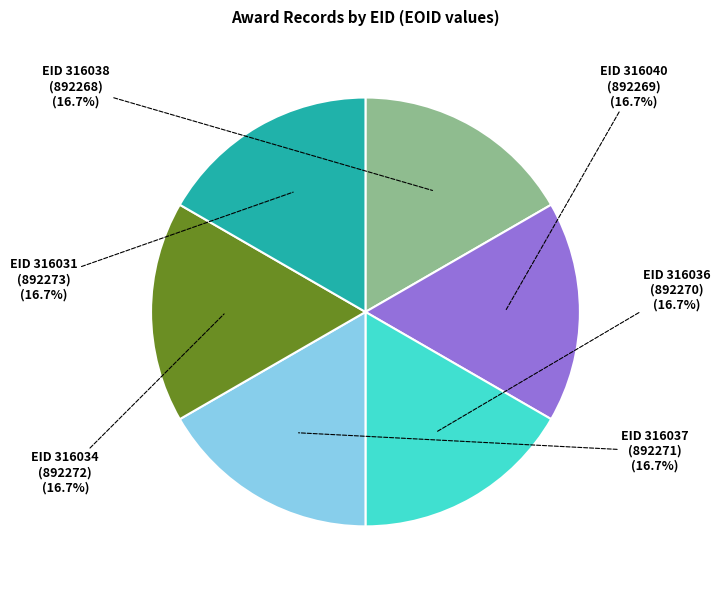

Approximately how many times larger is the value at EID 316040 (892269) compared to EID 316034 (892272)?

1.0